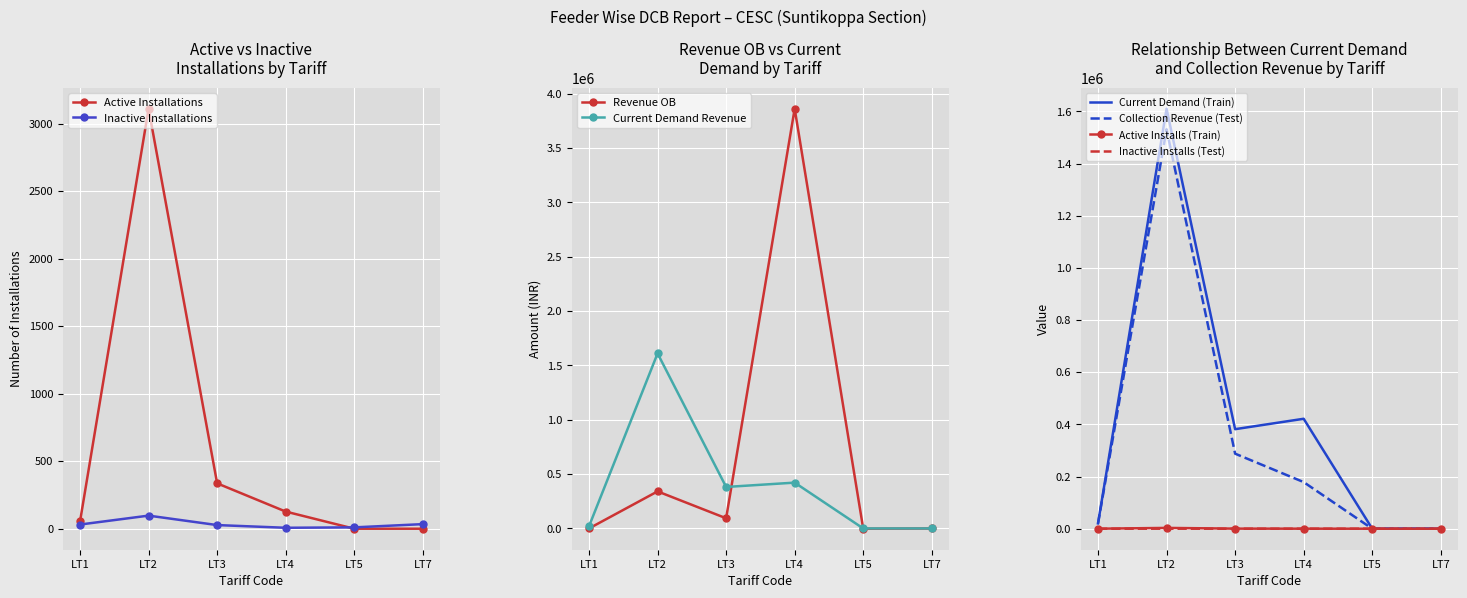

What is the difference between the highest and lowest values at LT2?

1610002.3